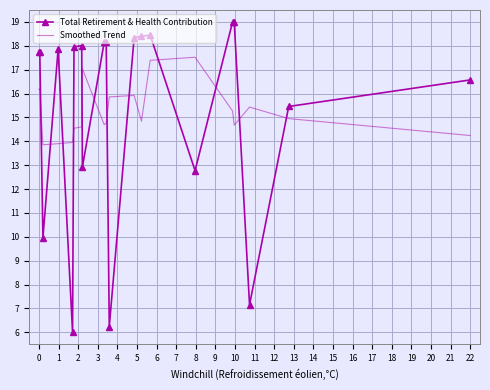

What is the highest value of the Smoothed Trend series?

17.5